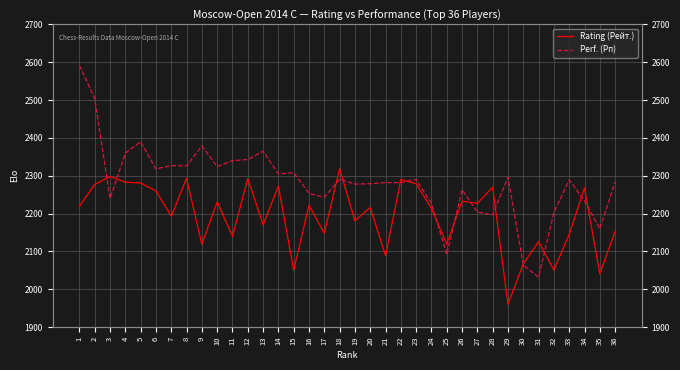

Reading right to left, what are all the values shown in this chart?

Rating (Рейт.): 36=2153	35=2041	34=2268	33=2145	32=2051	31=2126	30=2067	29=1960	28=2270	27=2227	26=2233	25=2120	24=2213	23=2279	22=2290	21=2089	20=2216	19=2181	18=2319	17=2148	16=2222	15=2050	14=2273	13=2170	12=2293	11=2140	10=2231	9=2119	8=2293	7=2193	6=2260	5=2281	4=2283	3=2298	2=2277	1=2220
Perf. (Рп): 36=2284	35=2160	34=2234	33=2289	32=2203	31=2032	30=2064	29=2296	28=2197	27=2204	26=2263	25=2092	24=2227	23=2290	22=2282	21=2282	20=2279	19=2278	18=2291	17=2243	16=2254	15=2308	14=2305	13=2365	12=2343	11=2340	10=2324	9=2379	8=2326	7=2327	6=2318	5=2390	4=2360	3=2240	2=2504	1=2592